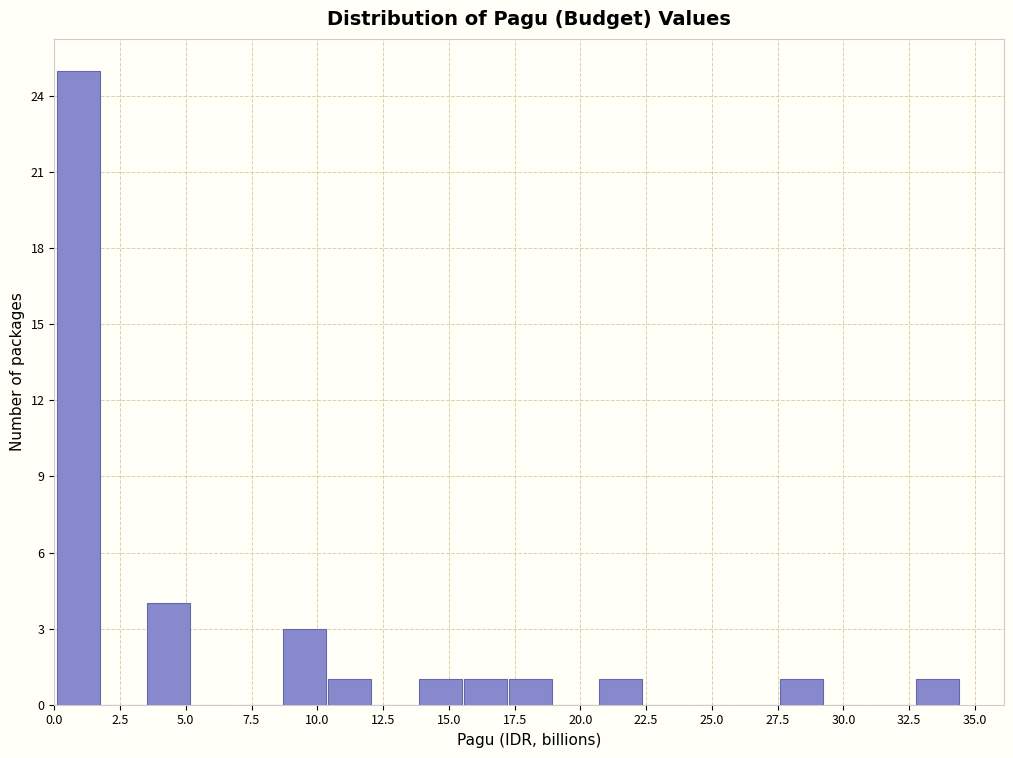

Read against the x-axis, roughly where is the centre of the tallest bar?

1.0